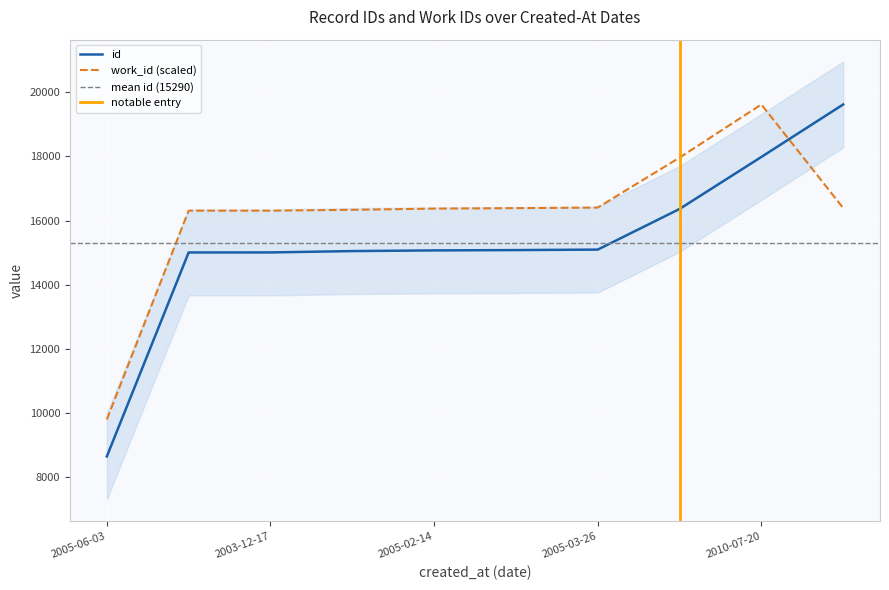

Is the value of work_id at 2005-03-26 greater than the value of id at 2005-06-03?

Yes